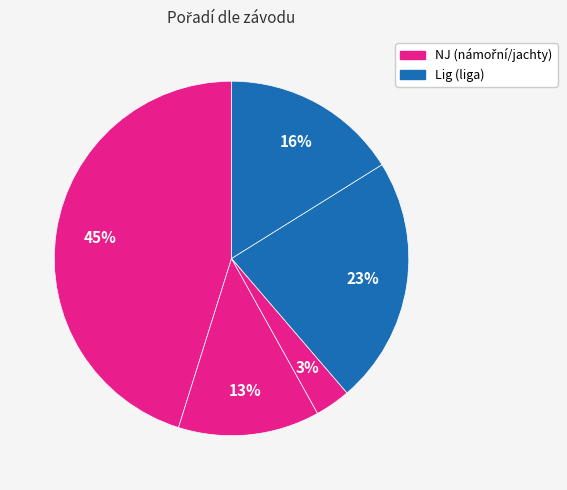

How many slices are in this pie chart?

5